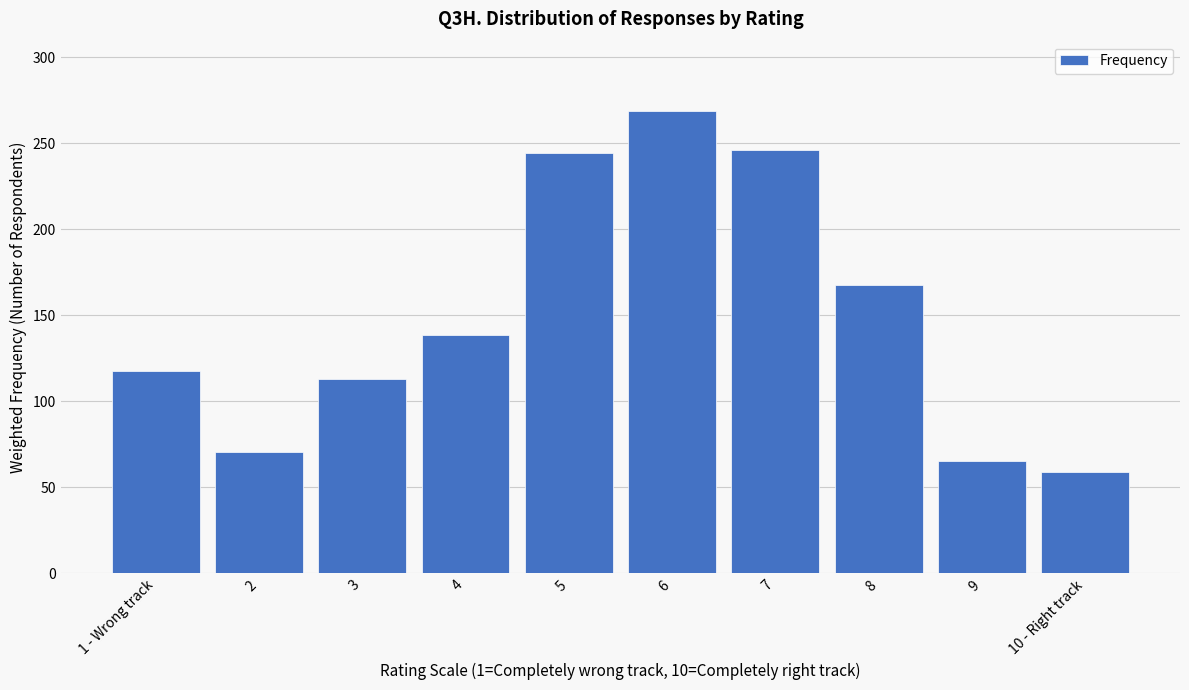

Reading left to right, extract all data points from this chart.

117.4	70.4	113.1	138.7	244.4	268.7	245.8	167.3	65.5	59.0